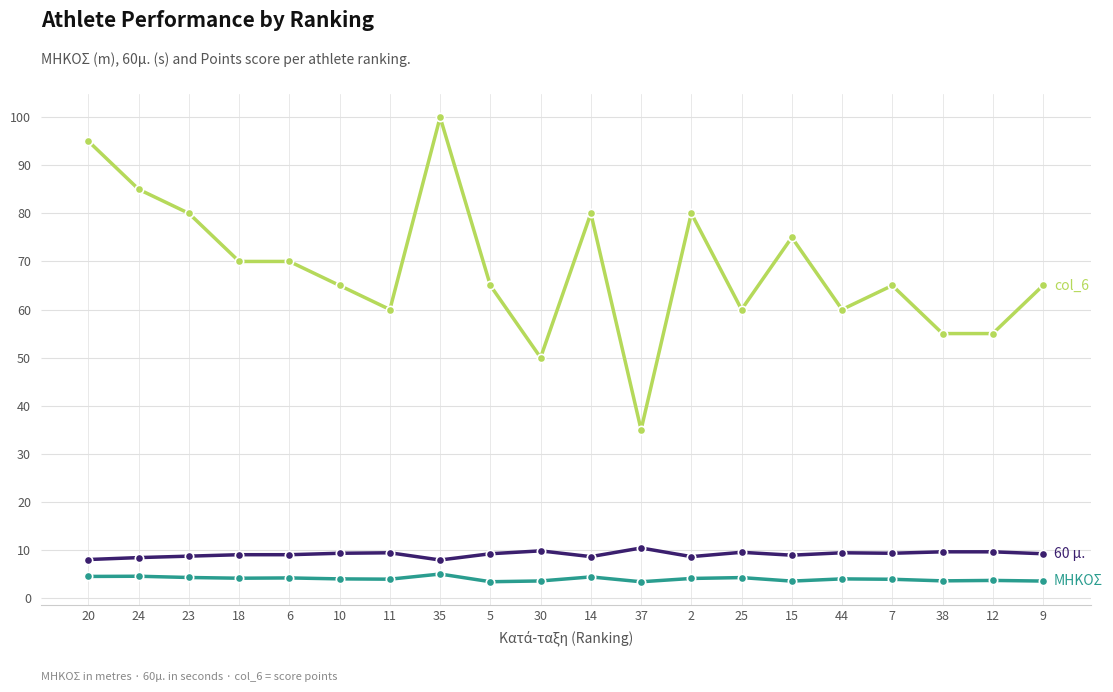

What is the label of the 15th point from the right?

10